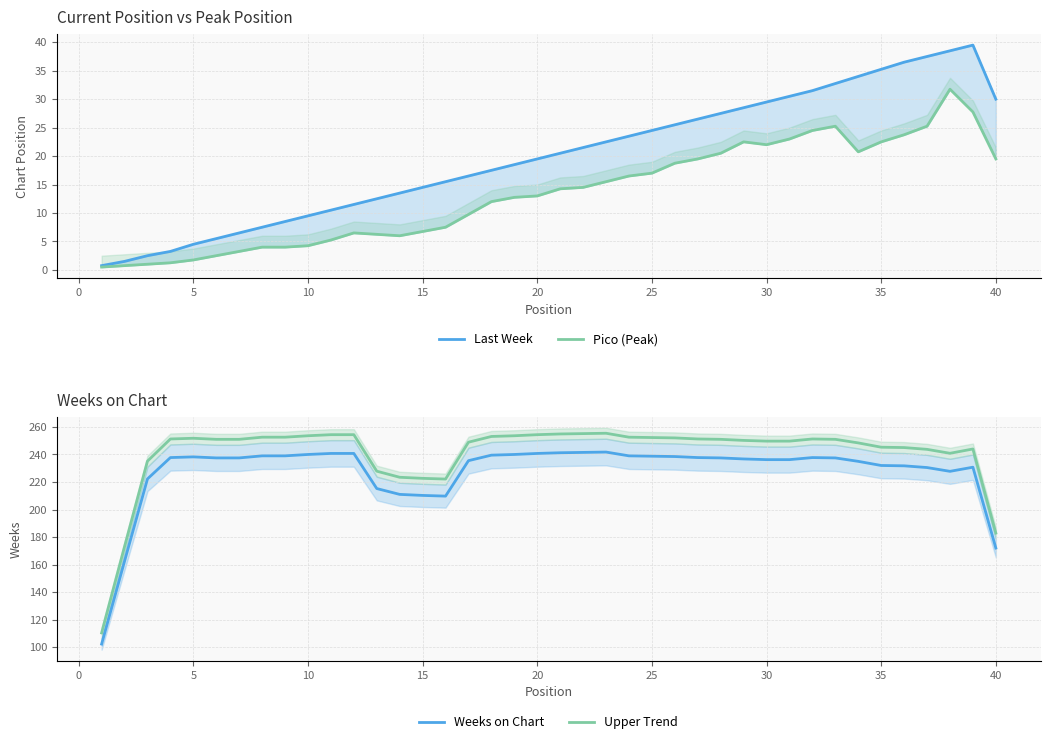

True or false: Weeks on Chart and Upper Trend intersect in this chart.

False